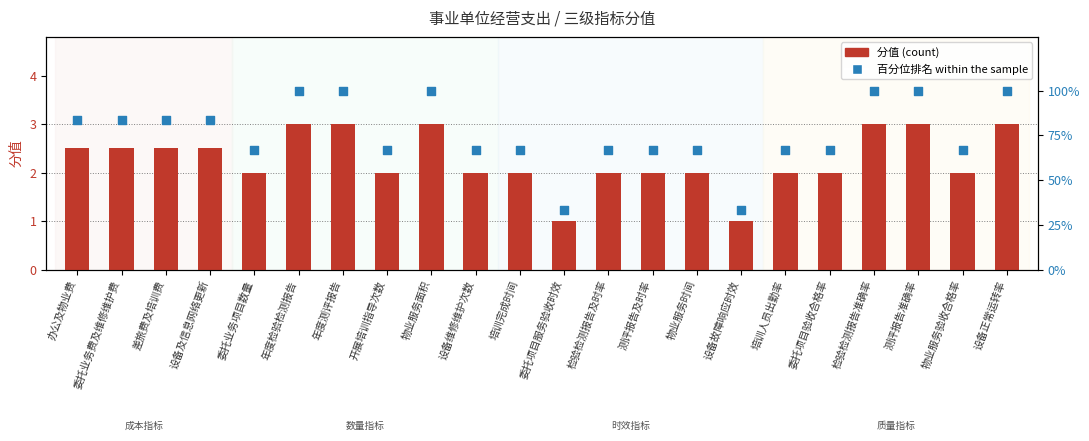

What is the total value across all series at 设备及信息网络更新?

85.8